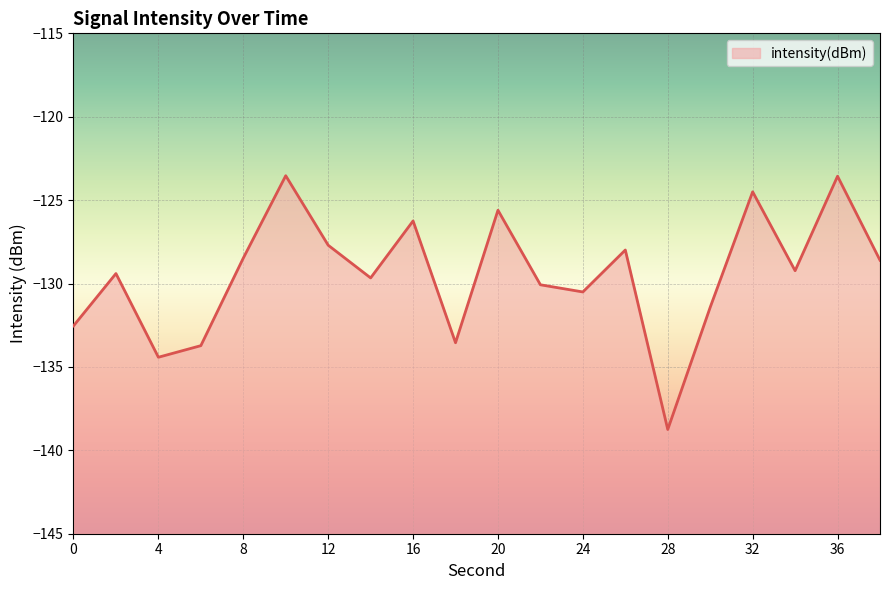

List the labels in order of value, largest first.

10, 36, 32, 20, 16, 12, 26, 8, 38, 34, 2, 14, 22, 24, 30, 0, 18, 6, 4, 28